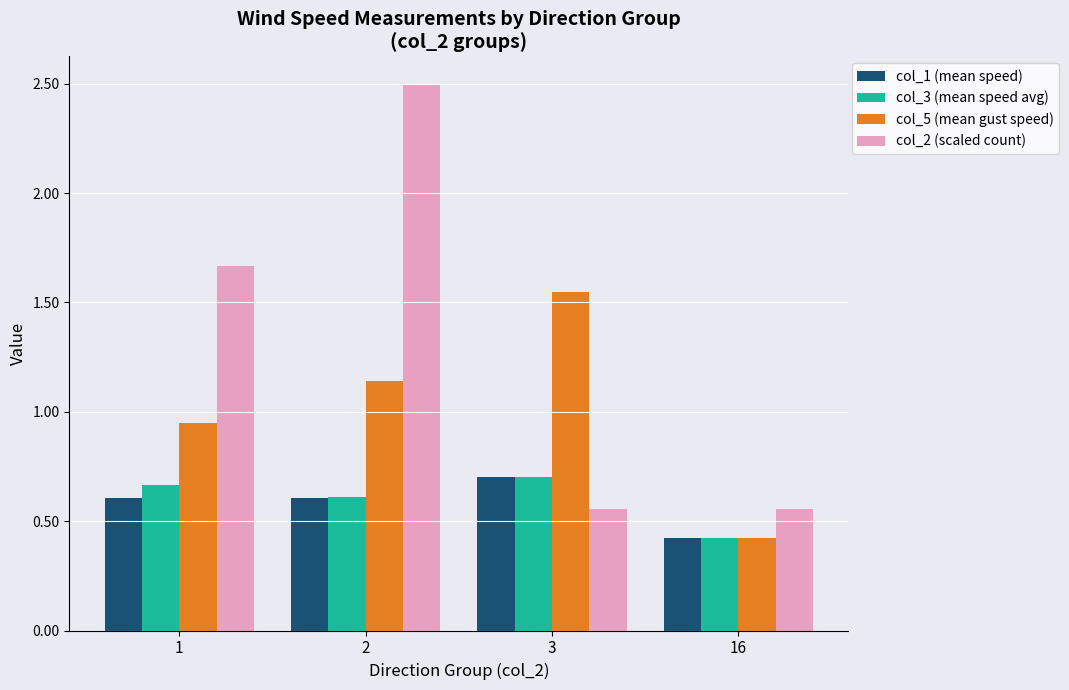

What is the smallest value displayed?

0.4